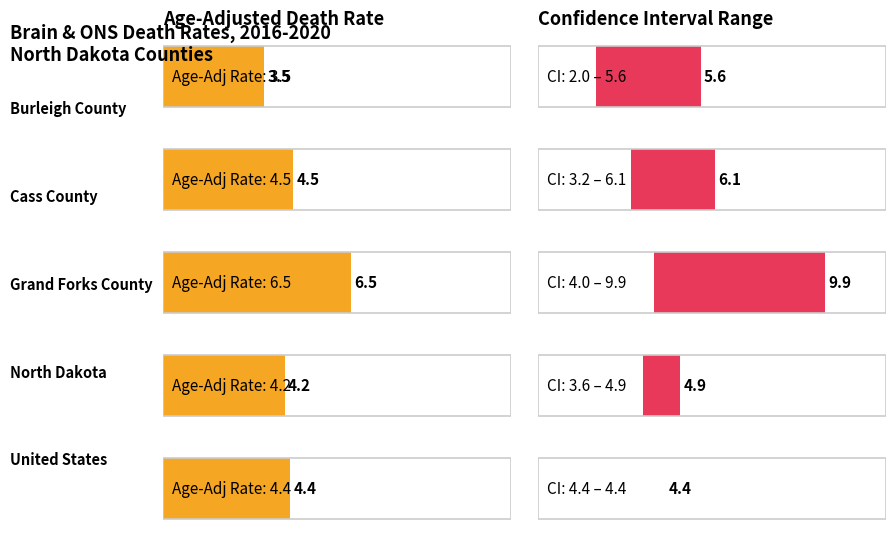

What is the total value across all series at Burleigh County?

11.1